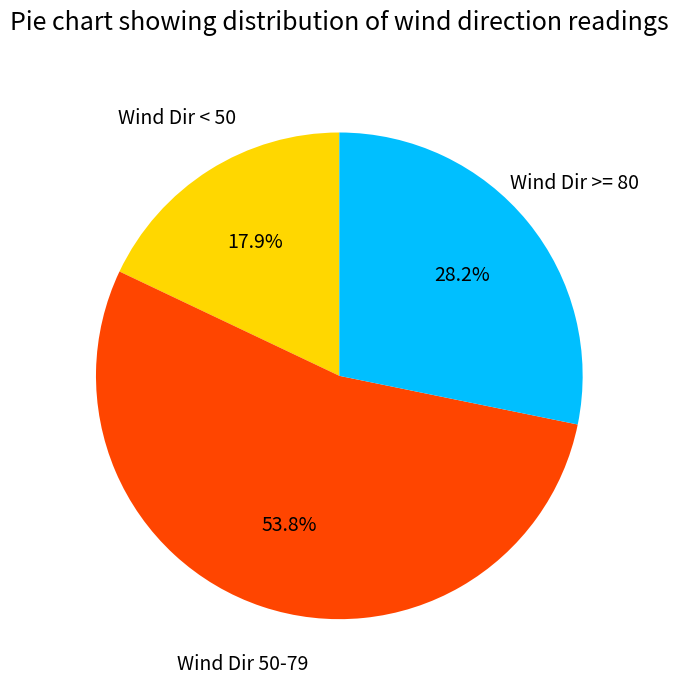

Is there any slice that represents more than half of the pie?

Yes